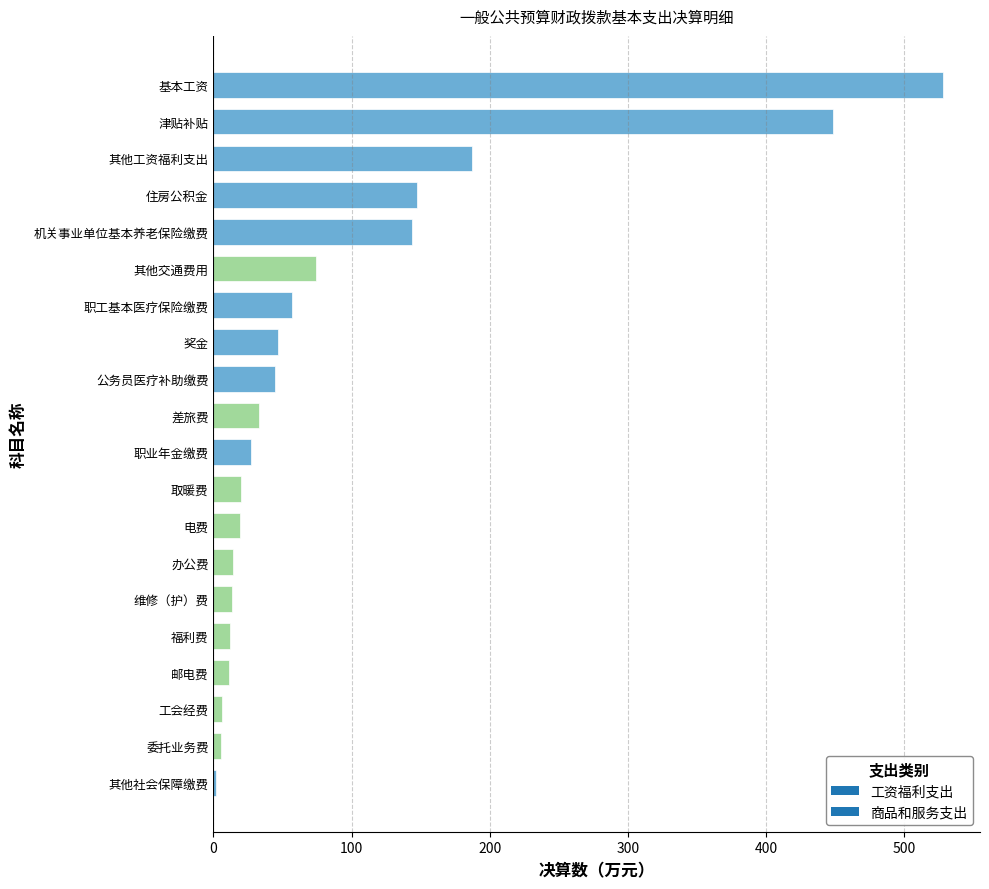

How many categories are shown in the chart?

20